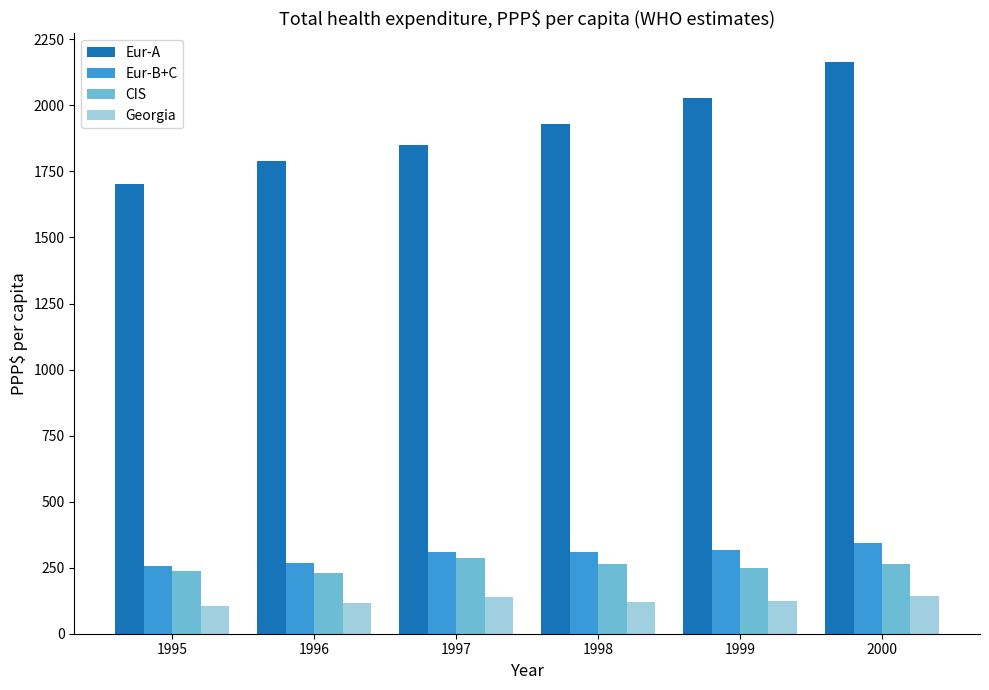

What is the sum of all Eur-B+C values?

1803.7